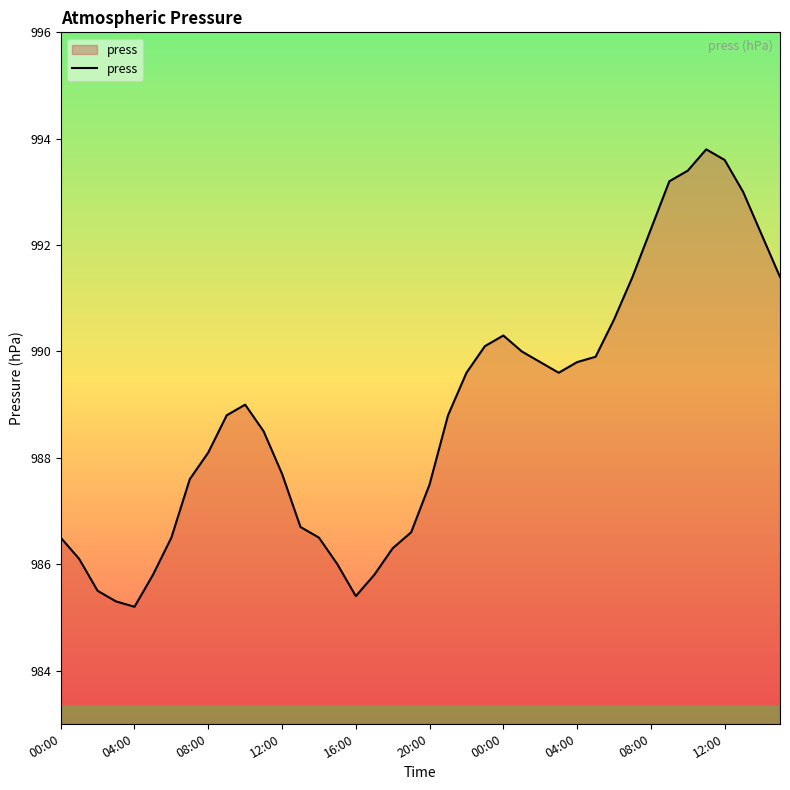

What is the minimum value shown in the chart?

985.2